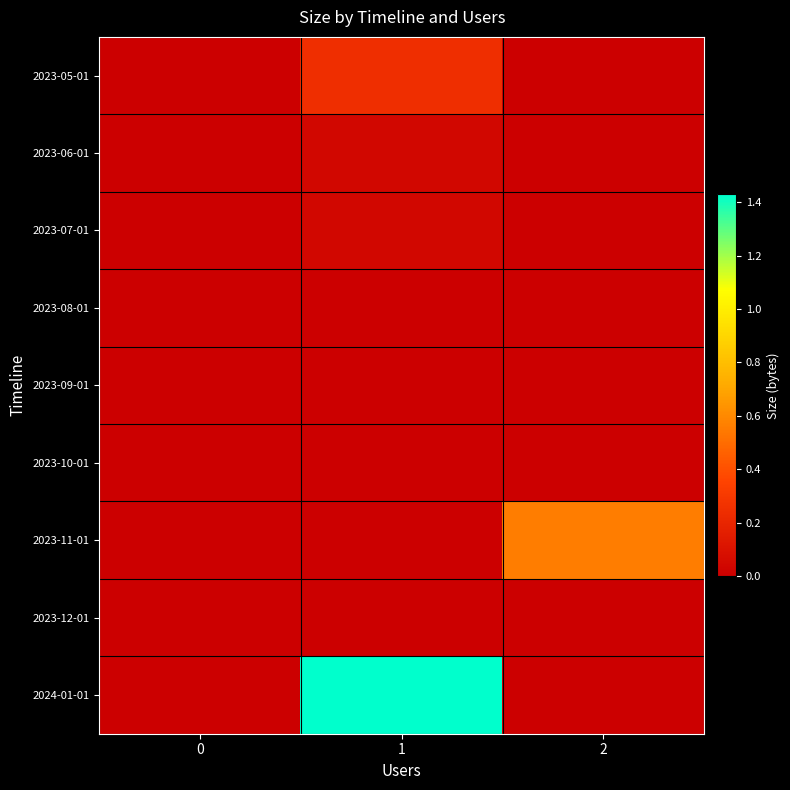

What is the difference between the highest and lowest values at 2?

563198664